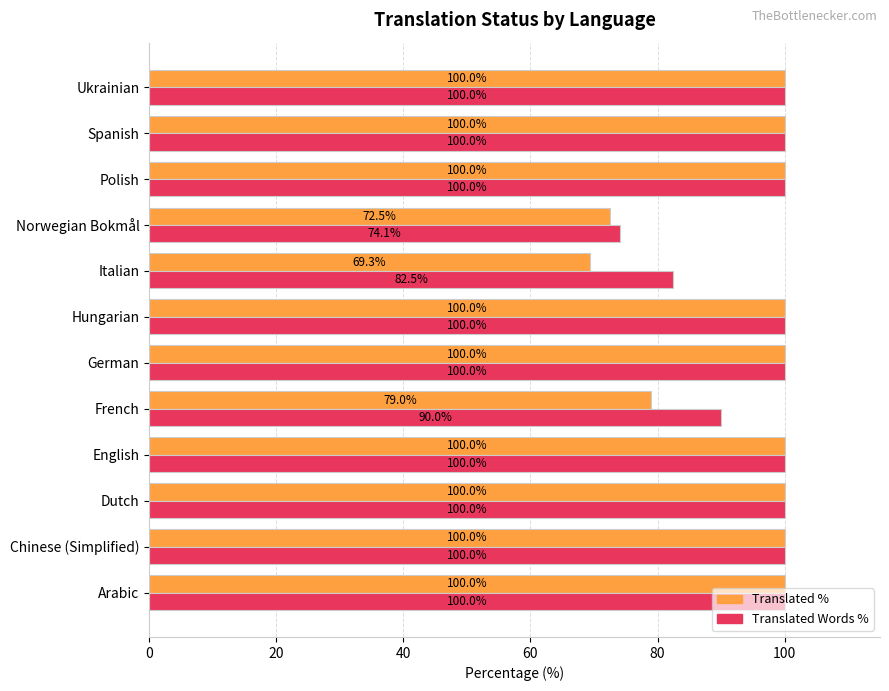

What is the greatest value displayed?

100.0